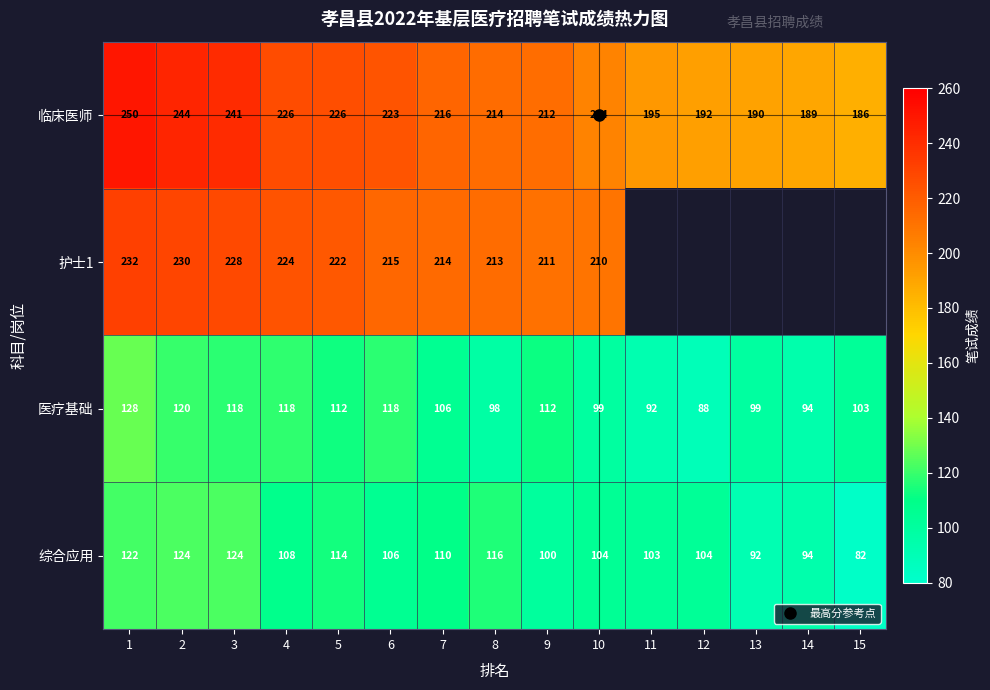

Rank the series at 5 from highest to lowest value.

临床医师, 护士1, 综合应用, 医疗基础